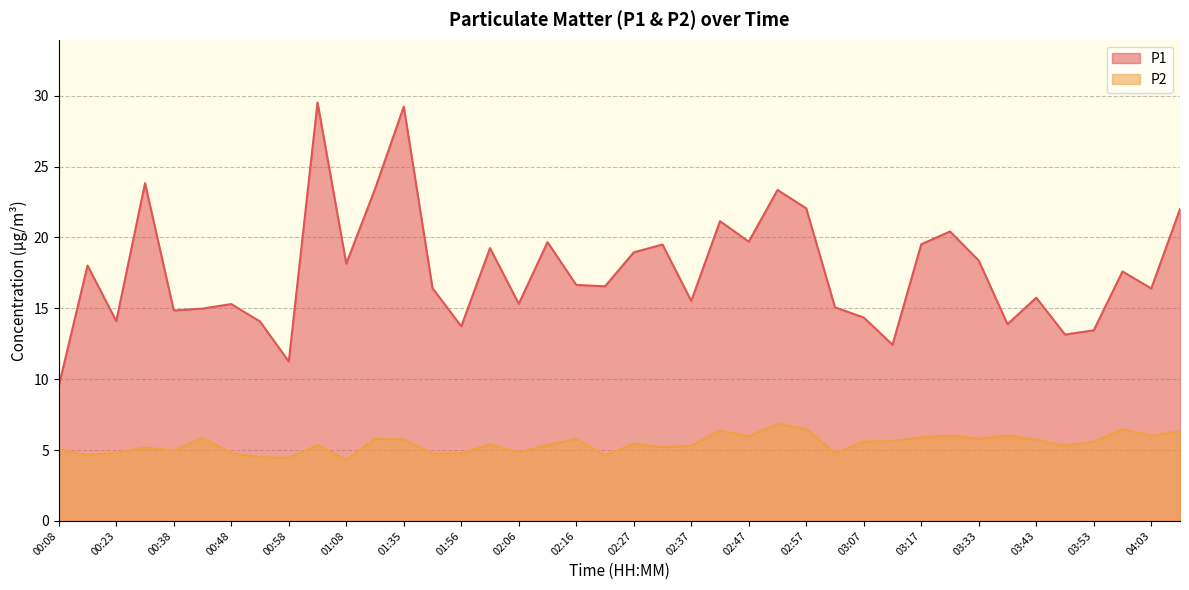

What is the minimum value for P1?

9.5